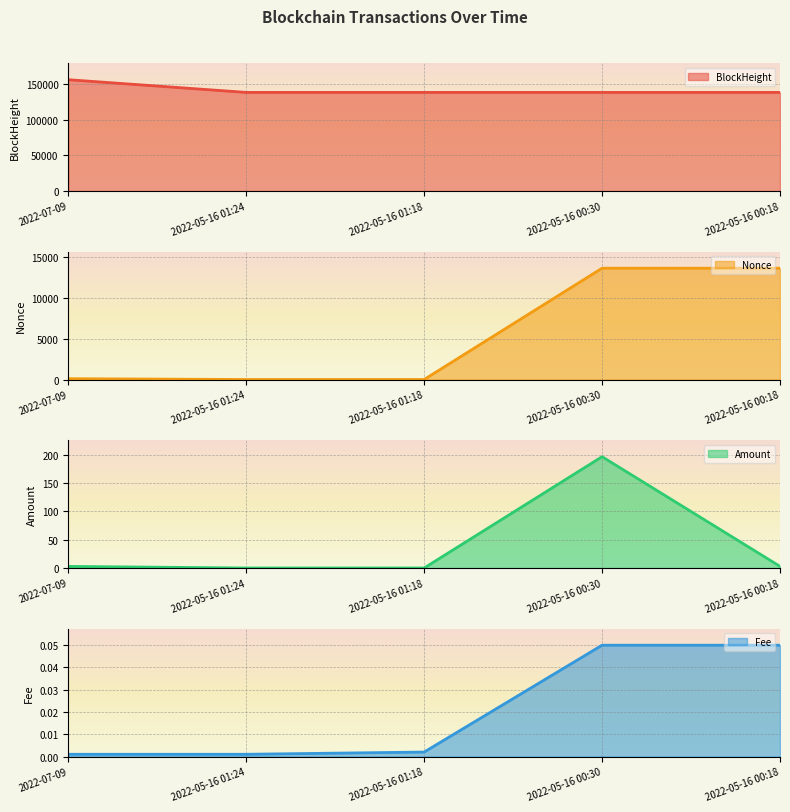

What is the spread (max minus min) of values at 2022-07-09?

156007.0